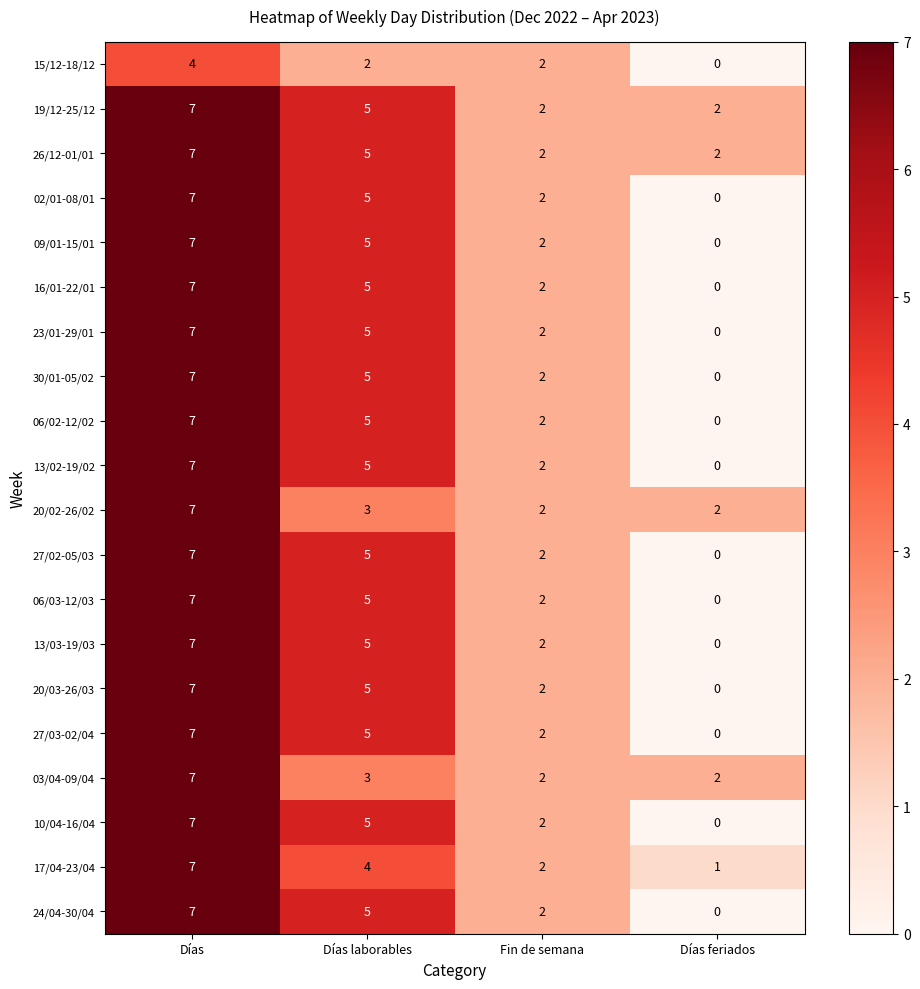

How many data points in 27/03-02/04 are less than 5?

2